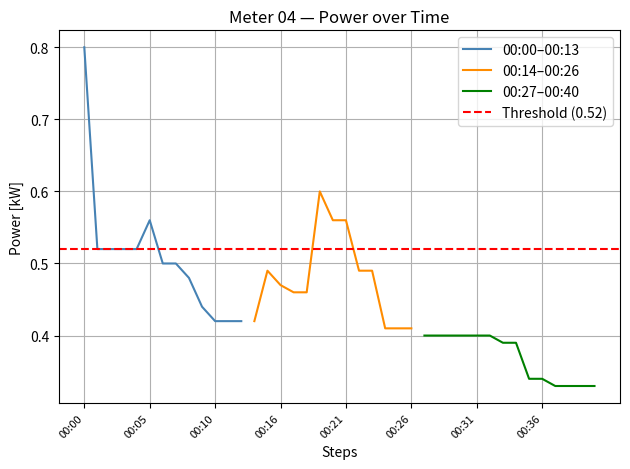

How many intersections are there between threshold and power?

3